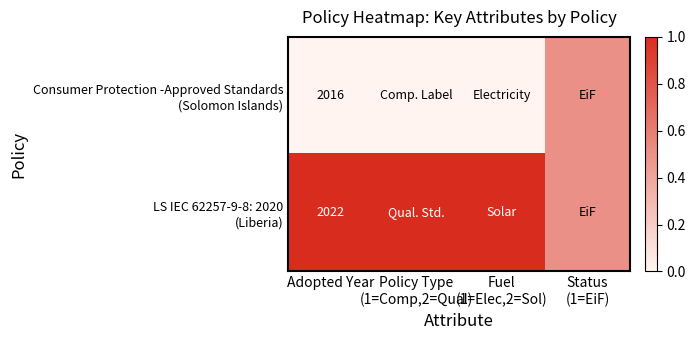

What is the total value across all series at Status
(1=EiF)?

1.0